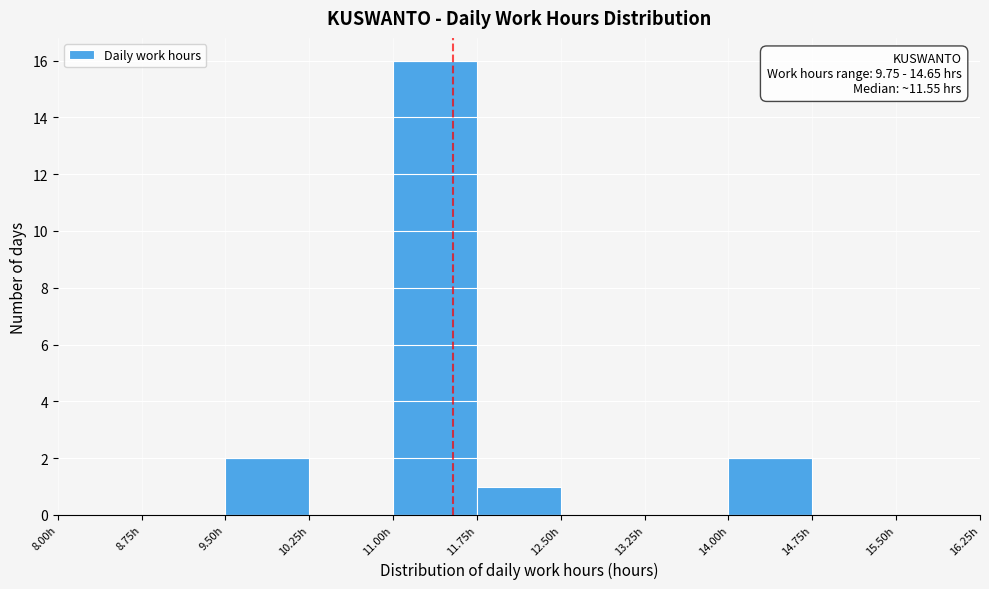

Which range on the x-axis has the tallest bar?

11.00 to 11.75